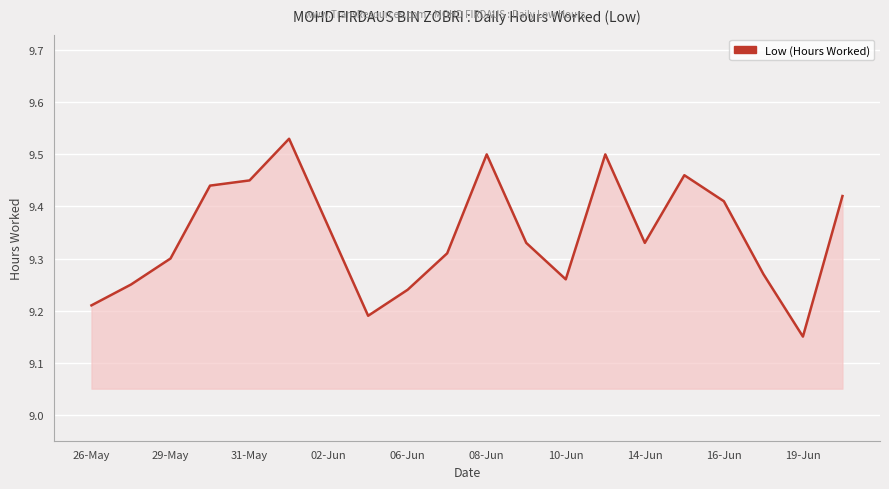

What is the difference between the maximum and minimum values?

0.4